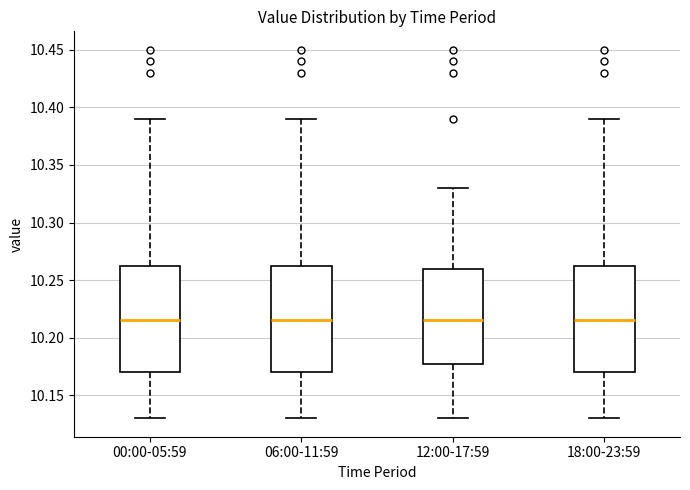

Where is the upper edge of the box for 18:00-23:59 on the y-axis? The values are not printed on the chart, so give them approximately, as read against the axis.

10.265